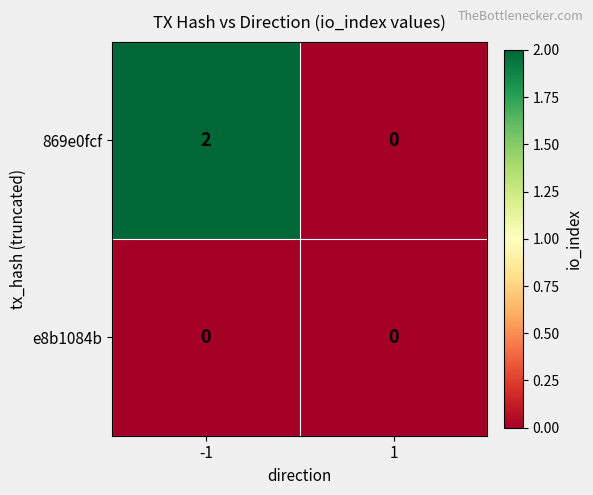

How many categories are shown in the chart?

2